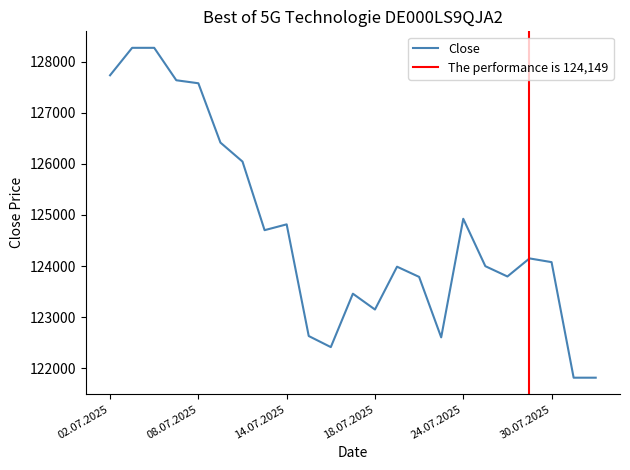

Where does the data first go above 124076?

02.07.2025